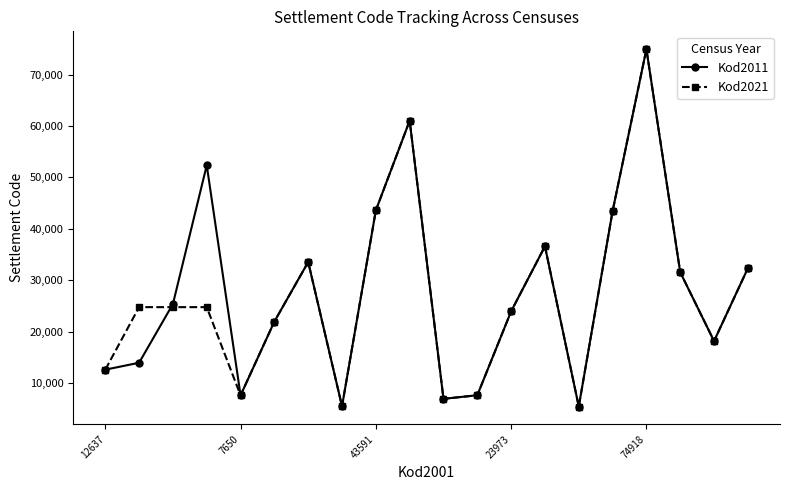

How many interior local peaks does the Kod2011 series have?

5